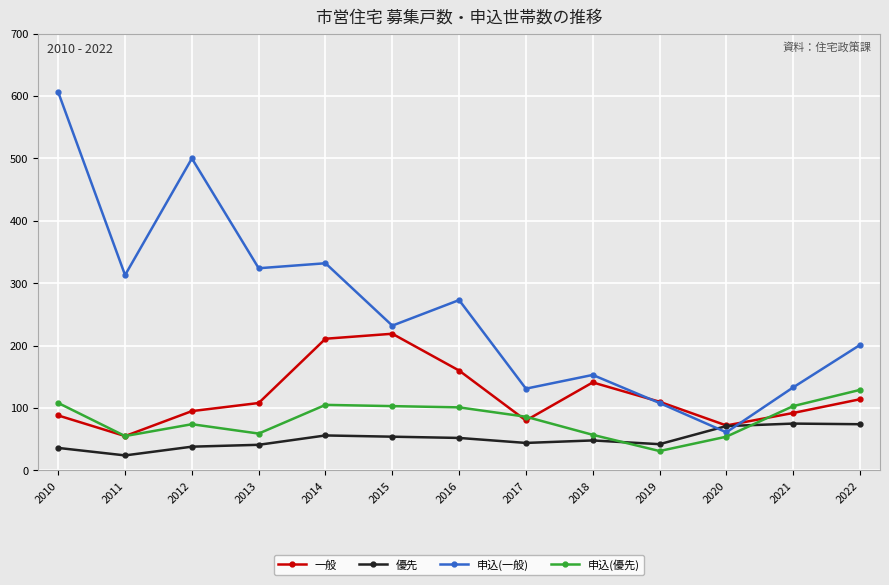

What is the difference between the highest and lowest values at 2018?

105